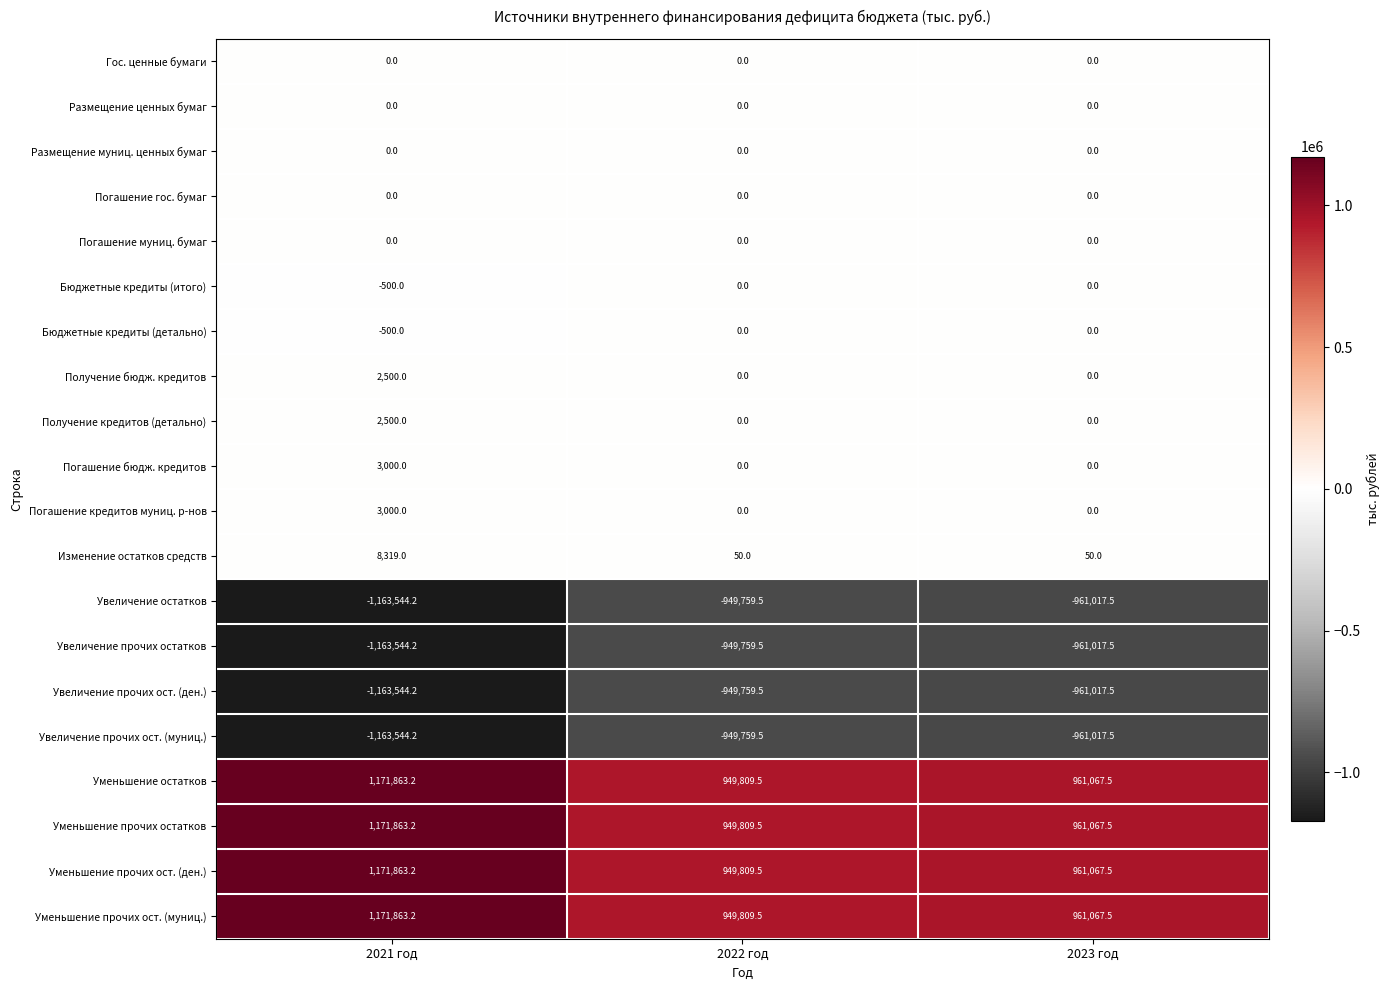

What is the difference between the highest and lowest values at 2022 год?

1899569.0